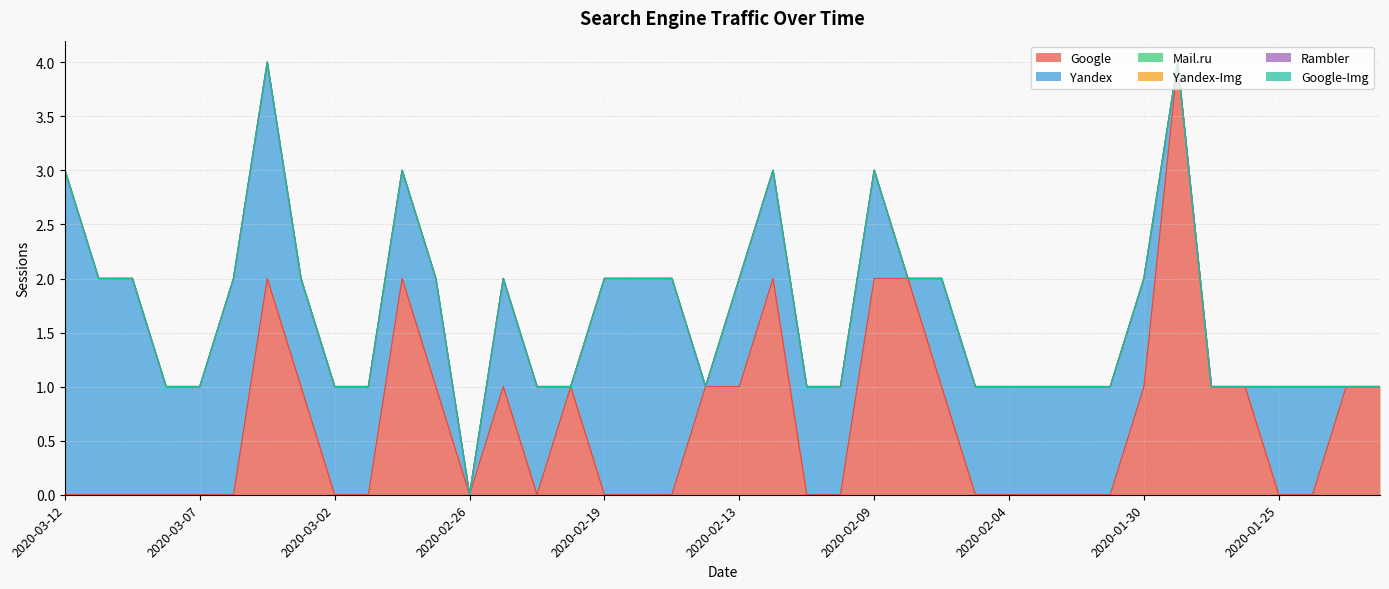

Which category has the highest value in the Rambler series?

2020-03-12